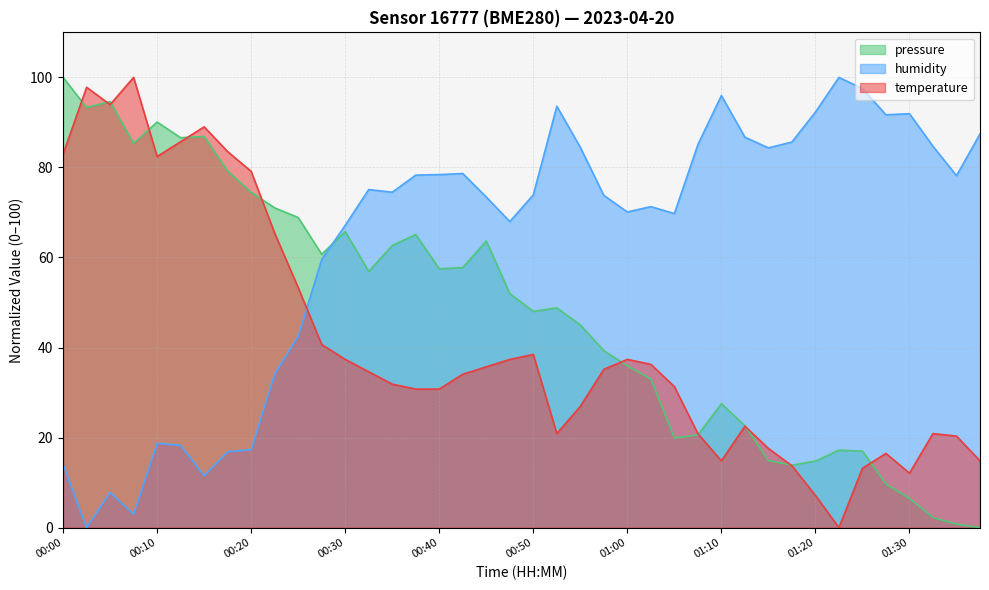

What is the sum of all temperature values?

1647.3